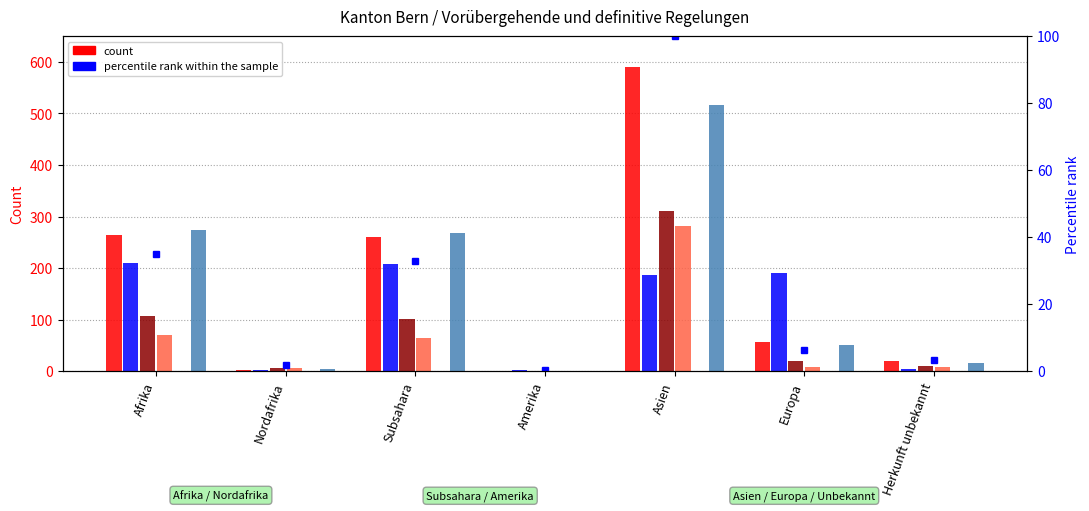

At how many categories does at least one series exceed 308?

1